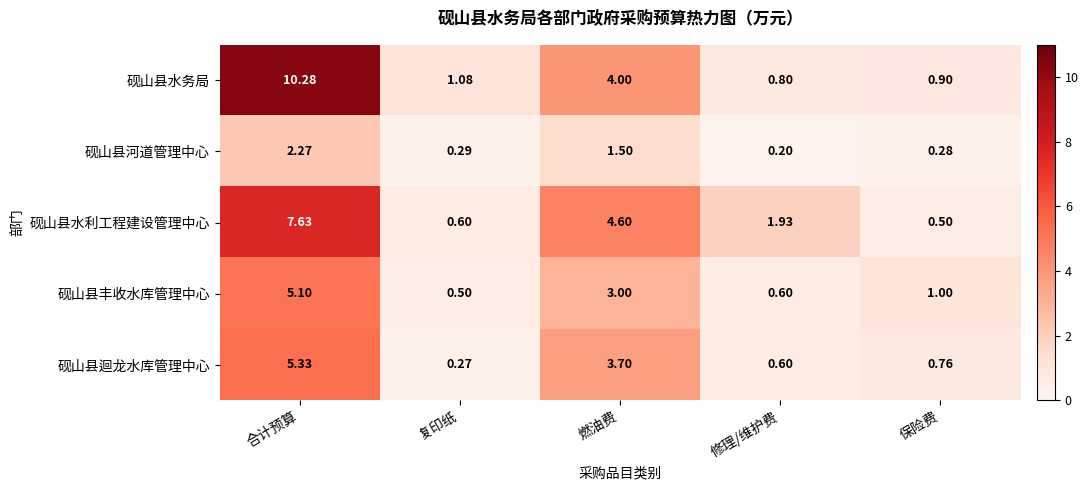

At which category is the sum across all series the highest?

合计预算